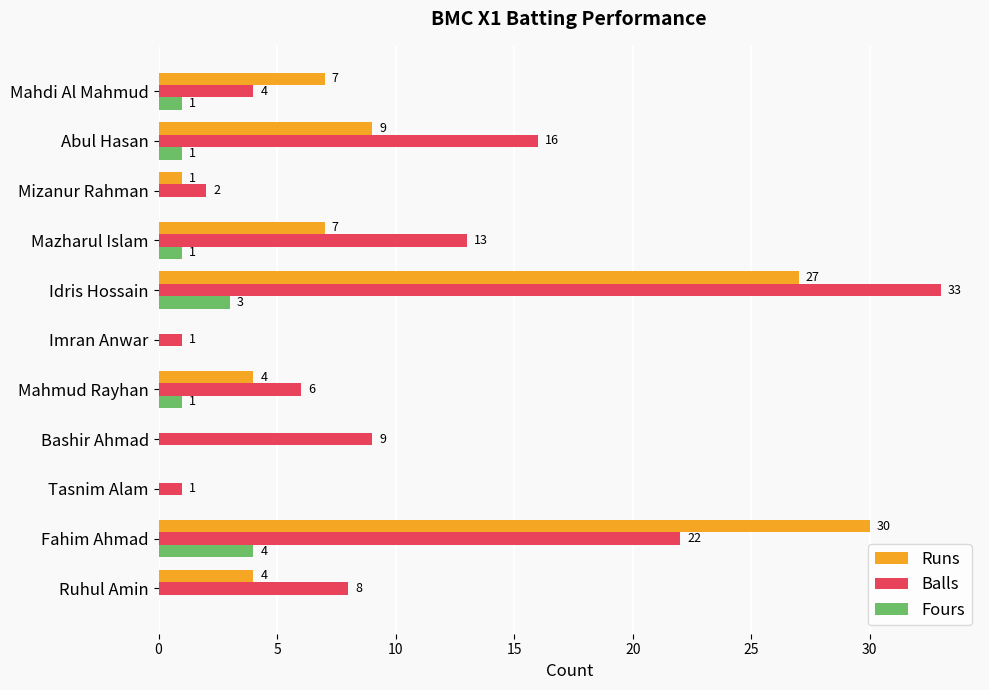

The Balls series shows 3 at Ruhul Amin. True or false?

False